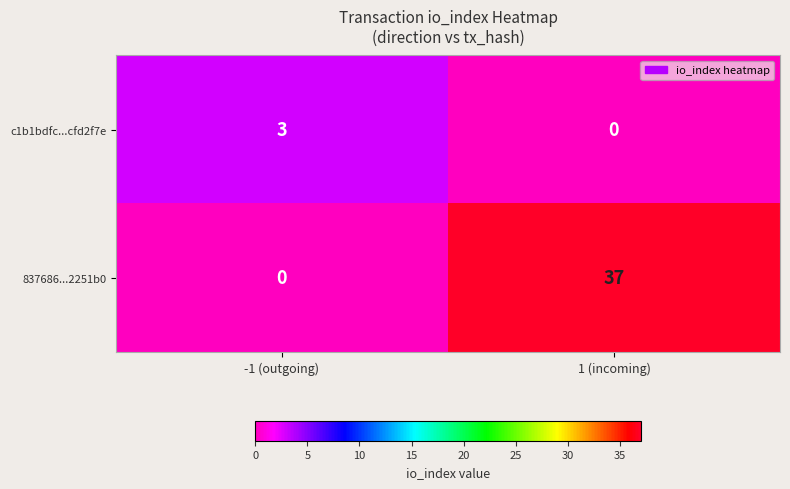

Reading left to right, list all the values displayed in this chart.

c1b1bdfc...cfd2f7e: 3	0
837686...2251b0: 0	37